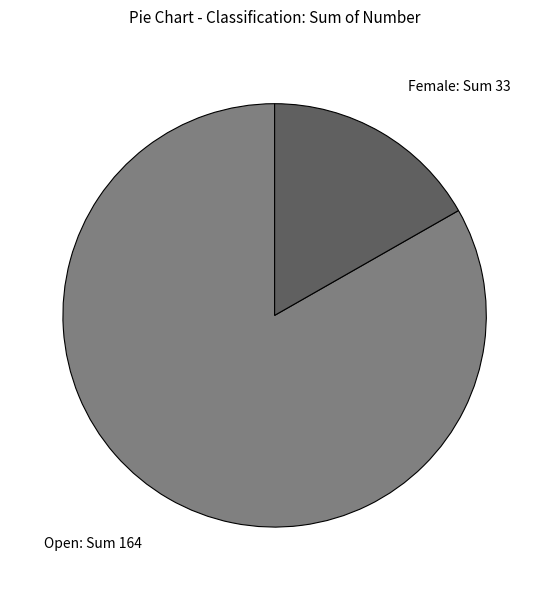

Count the number of slices in the pie.

2